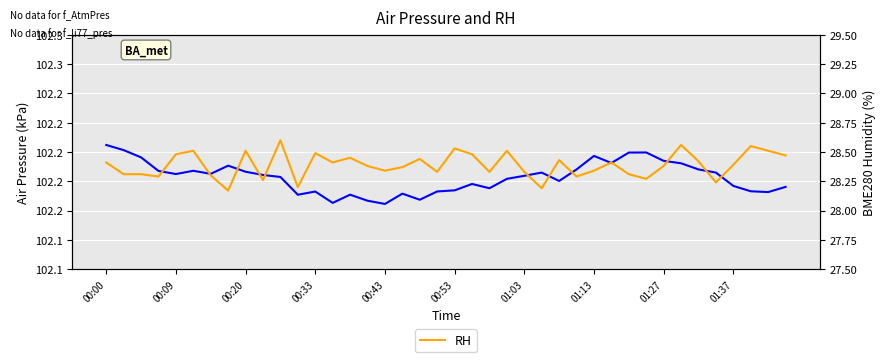

Rank the series by their average value, from highest to lowest.

li75_p, RH